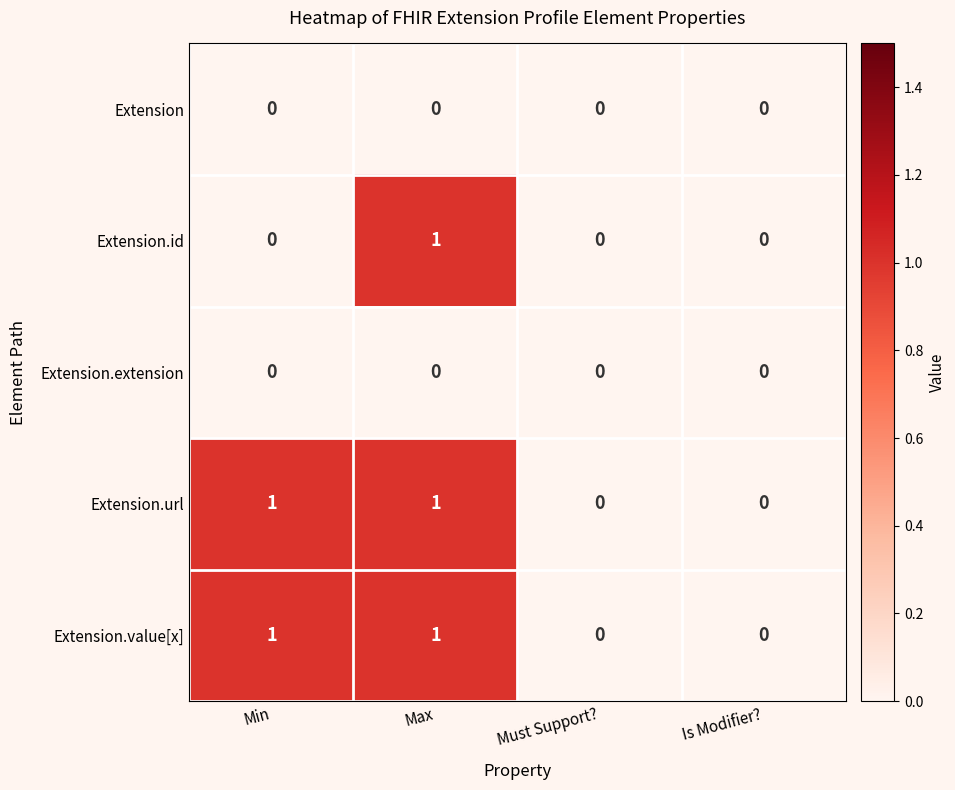

True or false: Extension.url has a value of 0 at Is Modifier?.

True